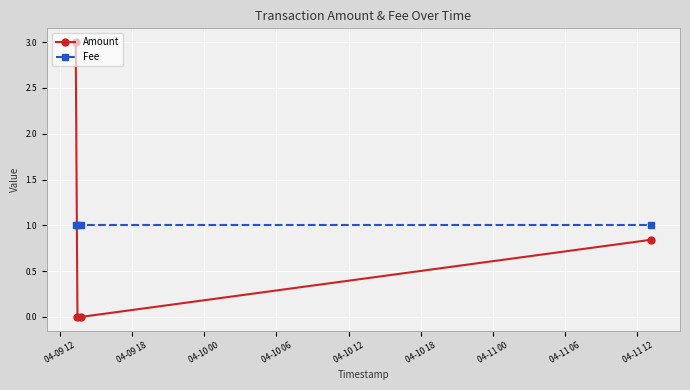

Is this an area chart (filled region under the line)?

No